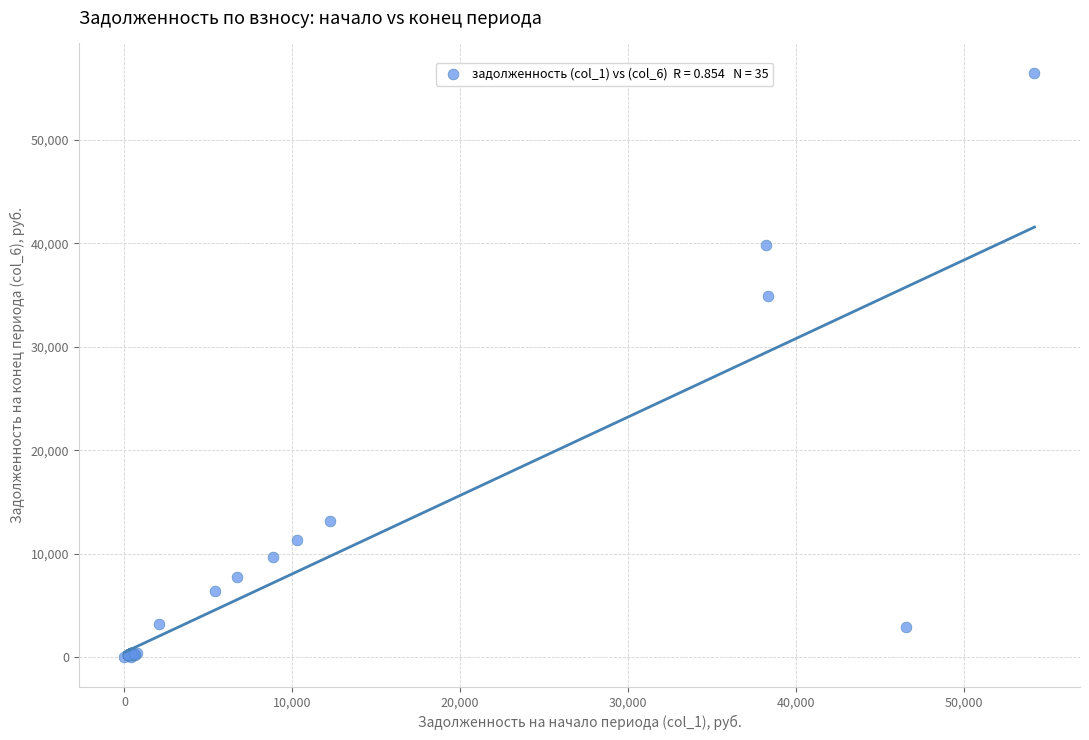

What Y value in the scatter plot is closest to 28250?

34919.9